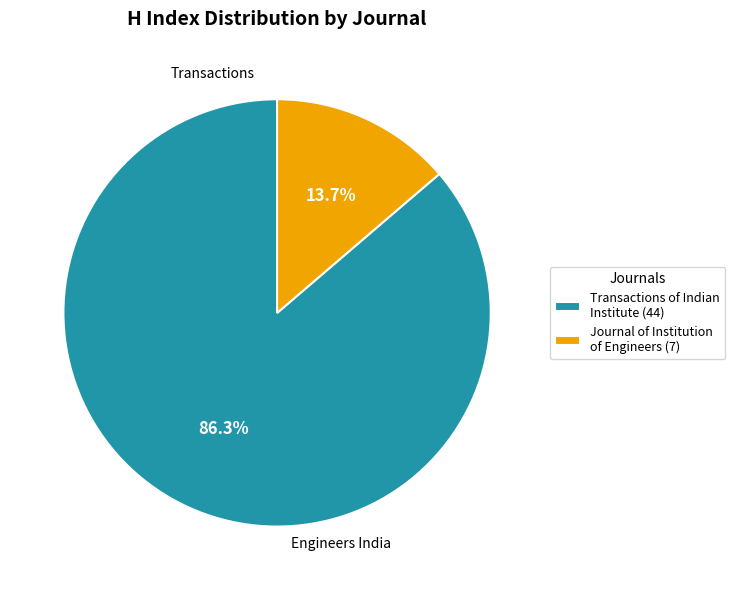

Count the number of slices in the pie.

2